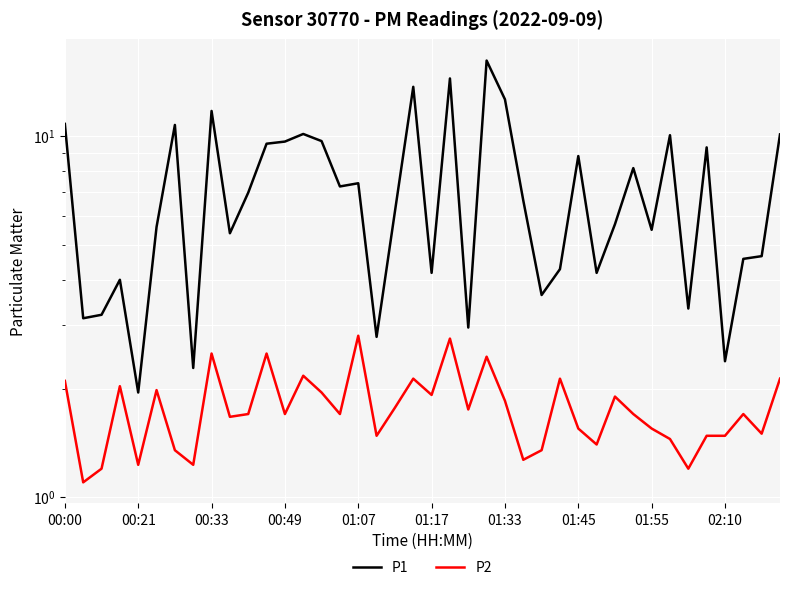

Where is P1 nearest to the value 9?

01:45